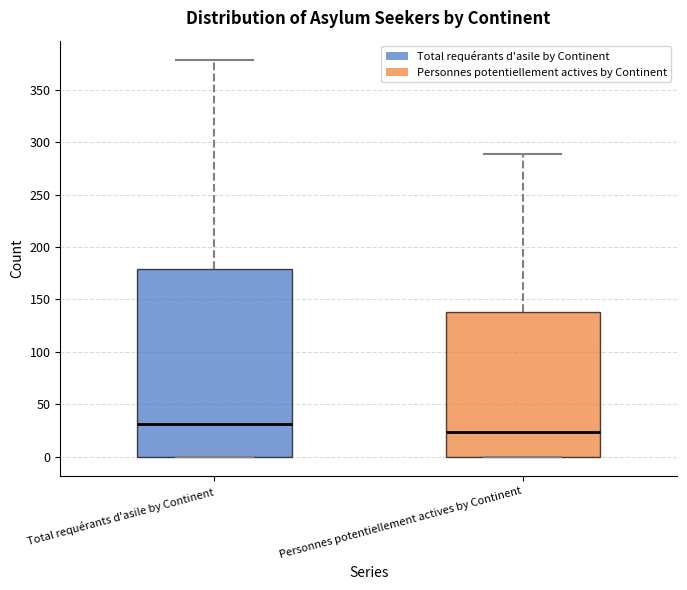

Reading left to right, transcribe this box plot: for each box, give where its median line is, the range the box spans, and where its two whiskers end, as read against the y-axis. The values are not printed on the chart, so give them approximately, as read against the axis.

Total requérants d'asile by Continent: median 30, box 0 to 180, whiskers 0 to 380
Personnes potentiellement actives by Continent: median 25, box 0 to 140, whiskers 0 to 290